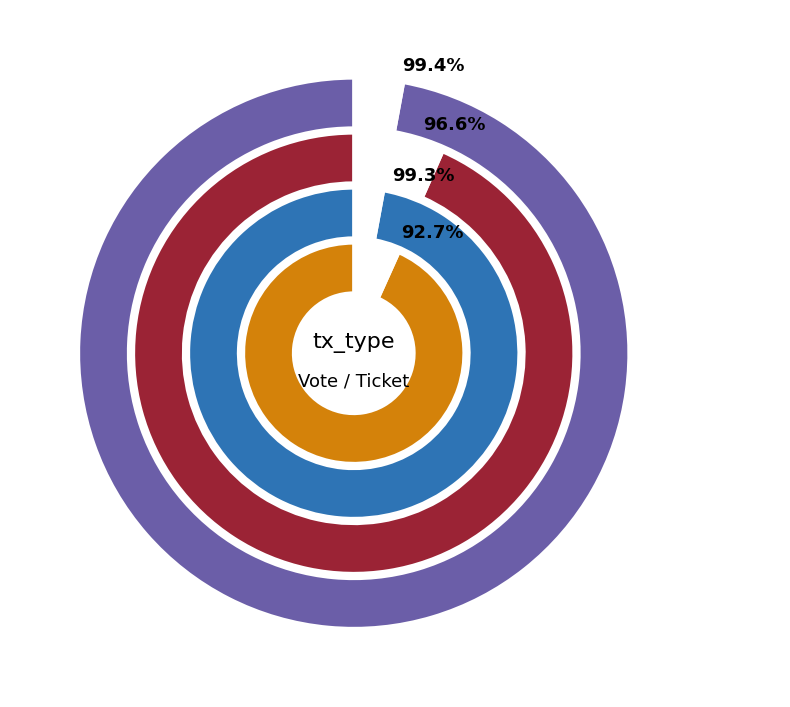

Which slice is the largest?

Vote